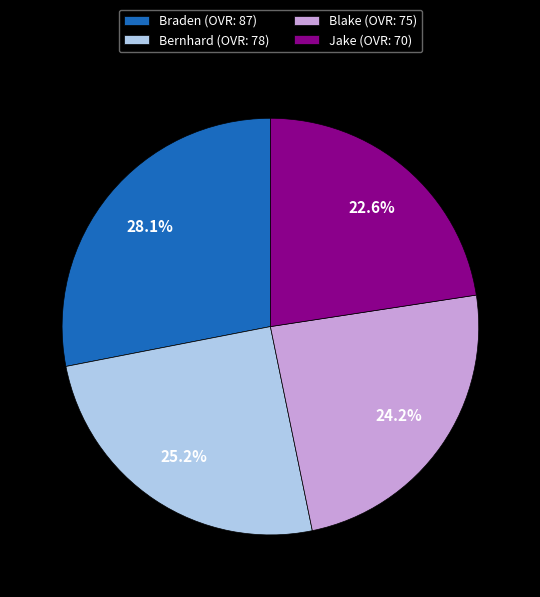

How many slices are in this pie chart?

4